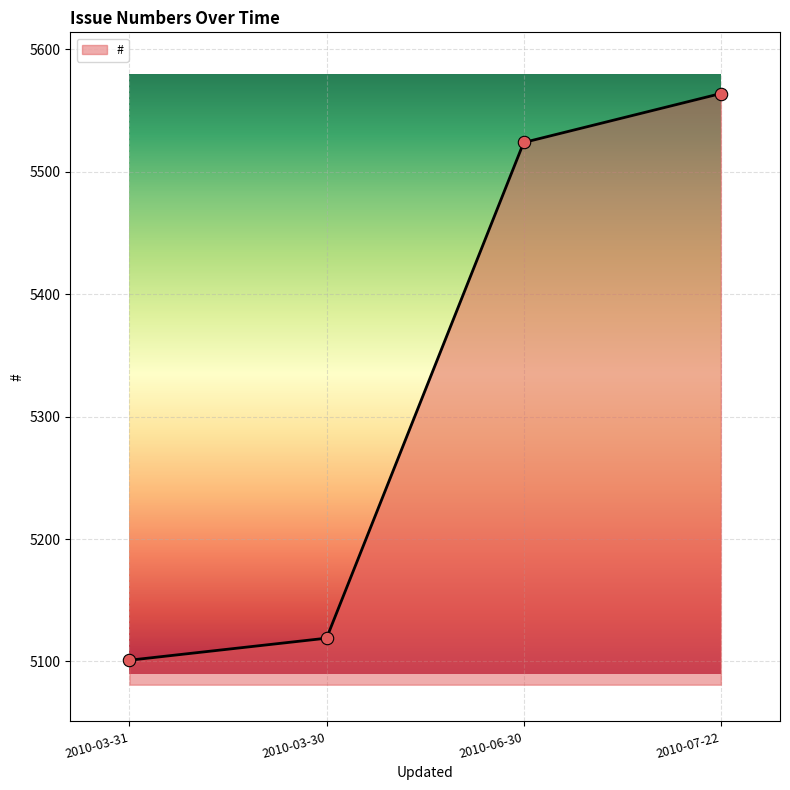

Which has a higher value, 2010-07-22 or 2010-06-30?

2010-07-22